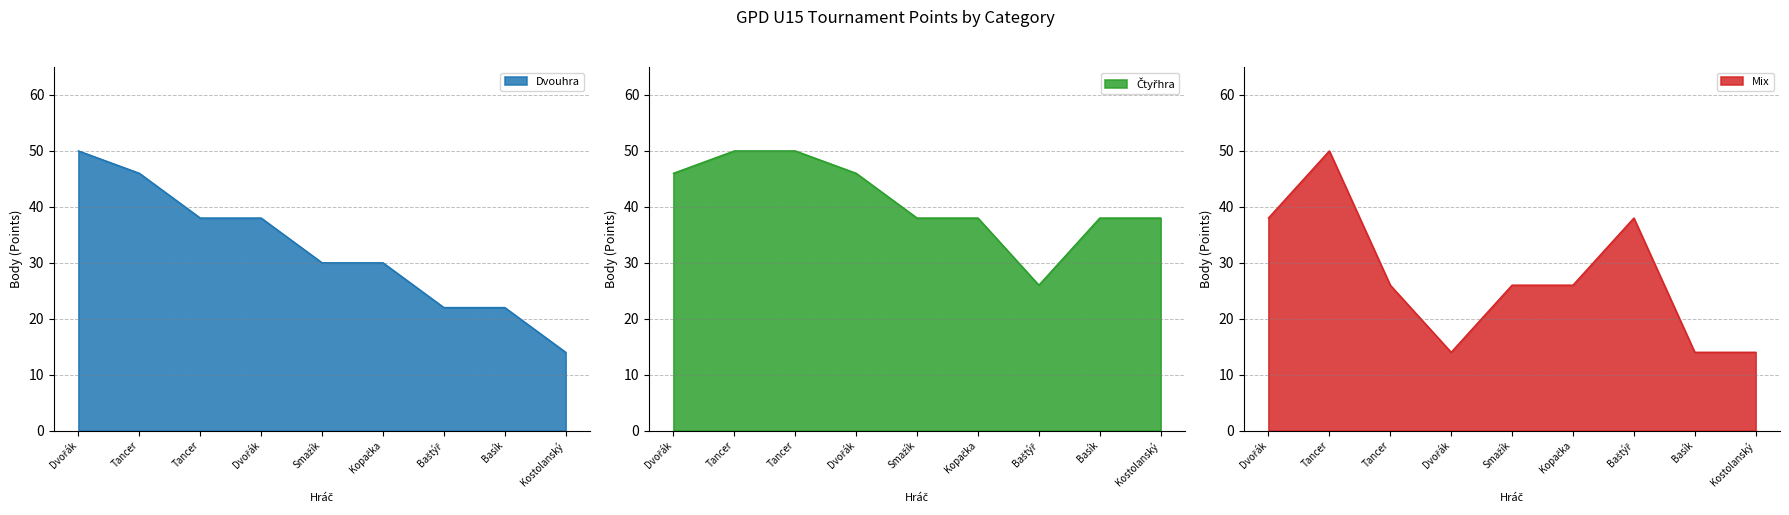

Where does the Dvouhra series first go above 30?

Dvořák